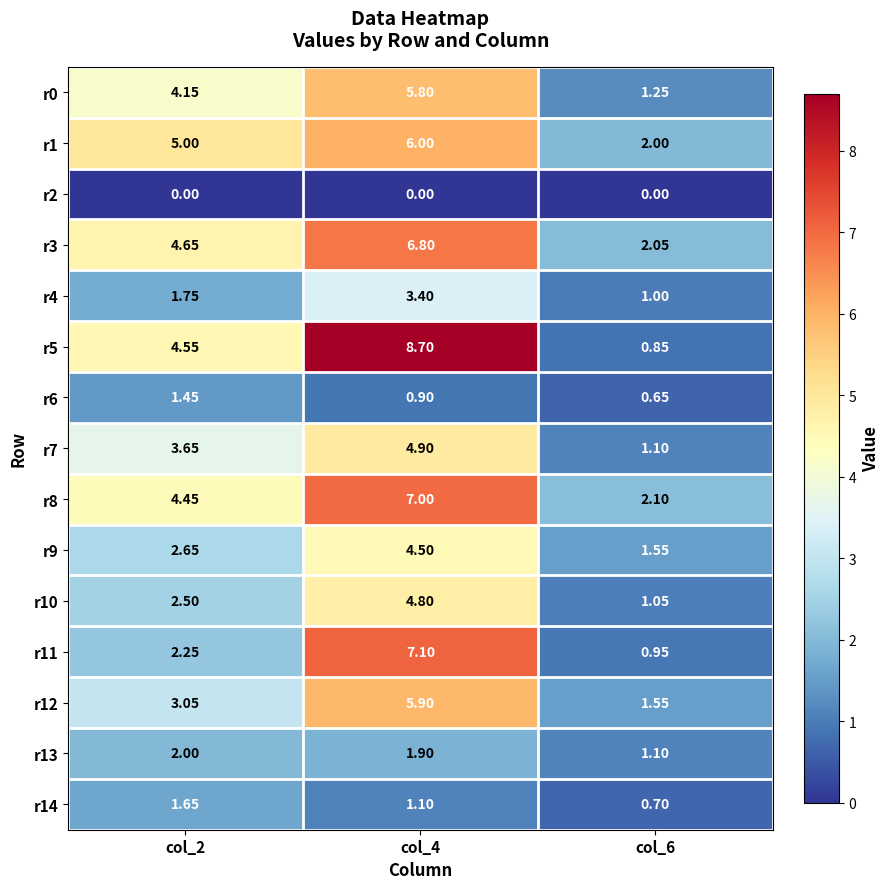

Is the value of r11 at col_2 greater than the value of r1 at col_4?

No